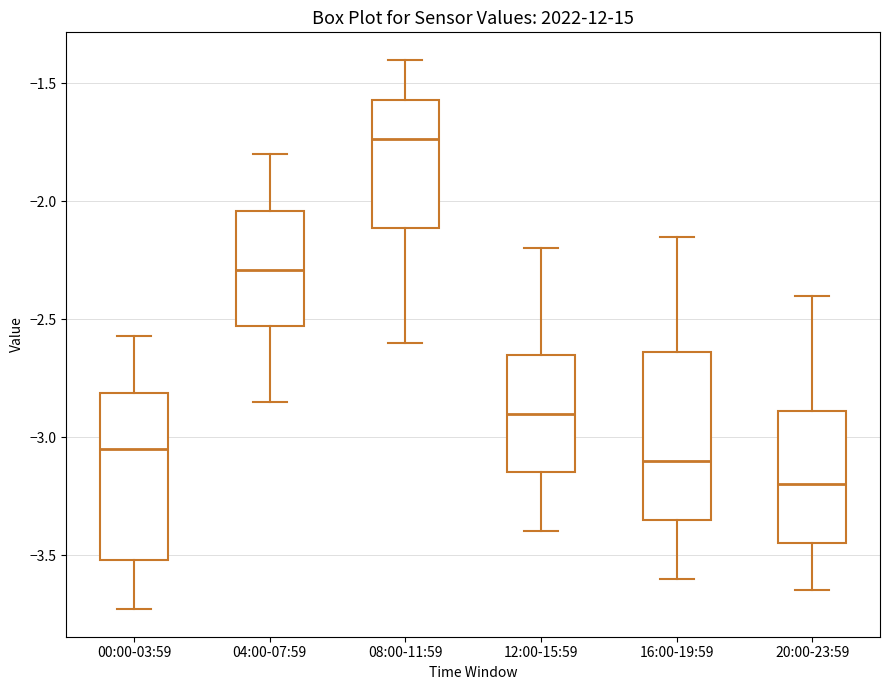

Which box has the highest median line?

08:00-11:59